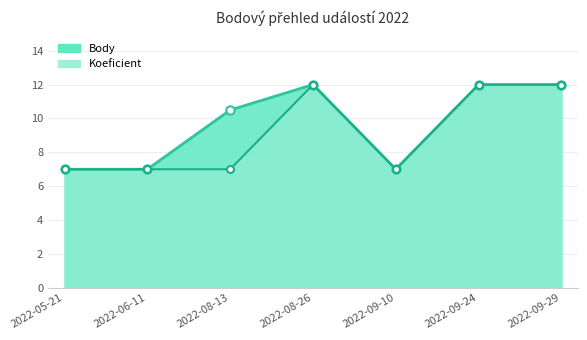

Where is the first local maximum for Body?

2022-08-26